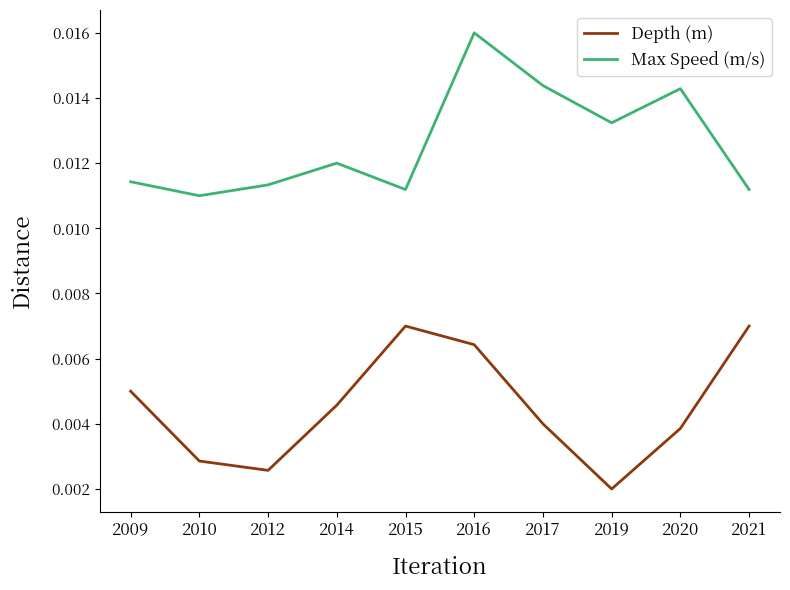

True or false: Max Speed (m/s) and Depth (m) intersect in this chart.

False